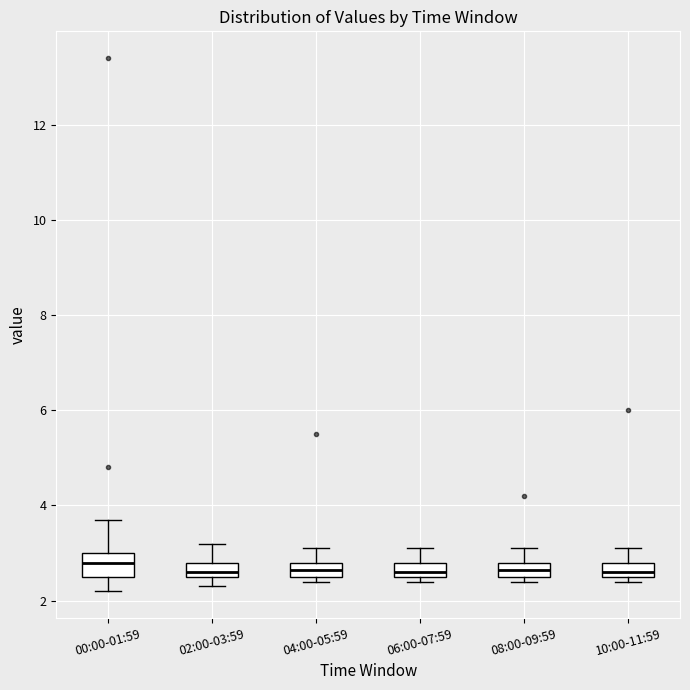

Which box is the tallest, from its lower edge to its upper edge?

00:00-01:59